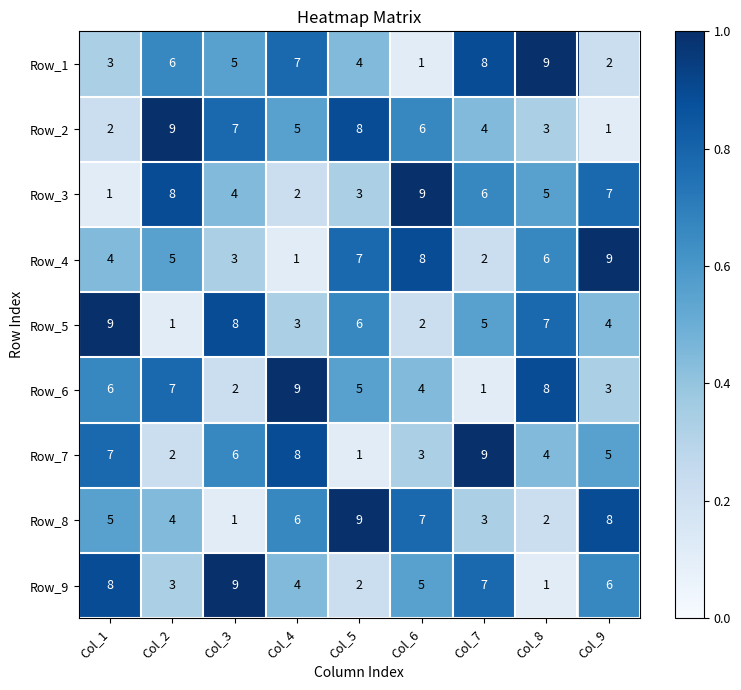

At how many categories does at least one series exceed 2?

9